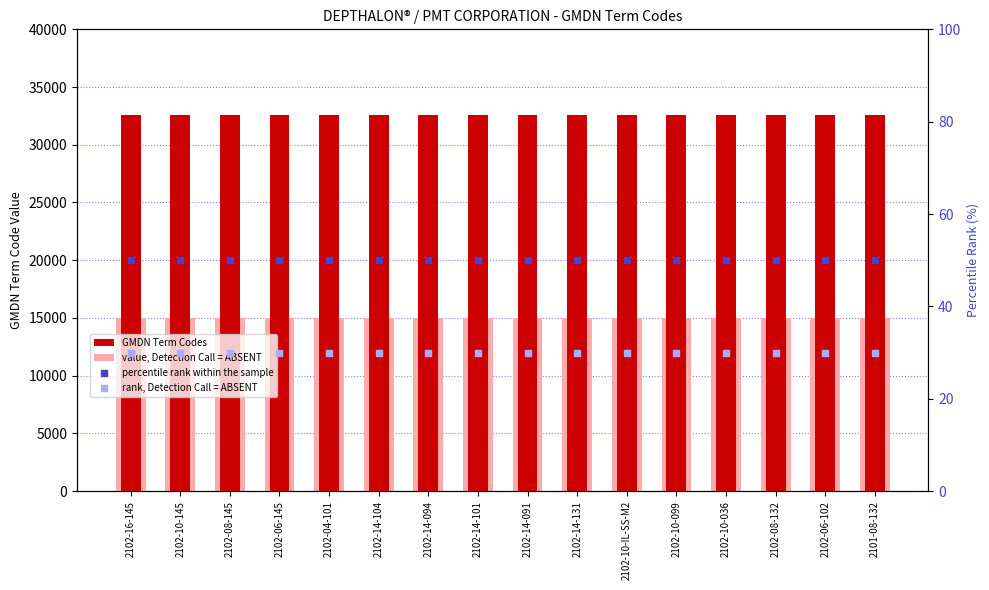

Which series has the widest spread of Y values?

GMDN Term Codes